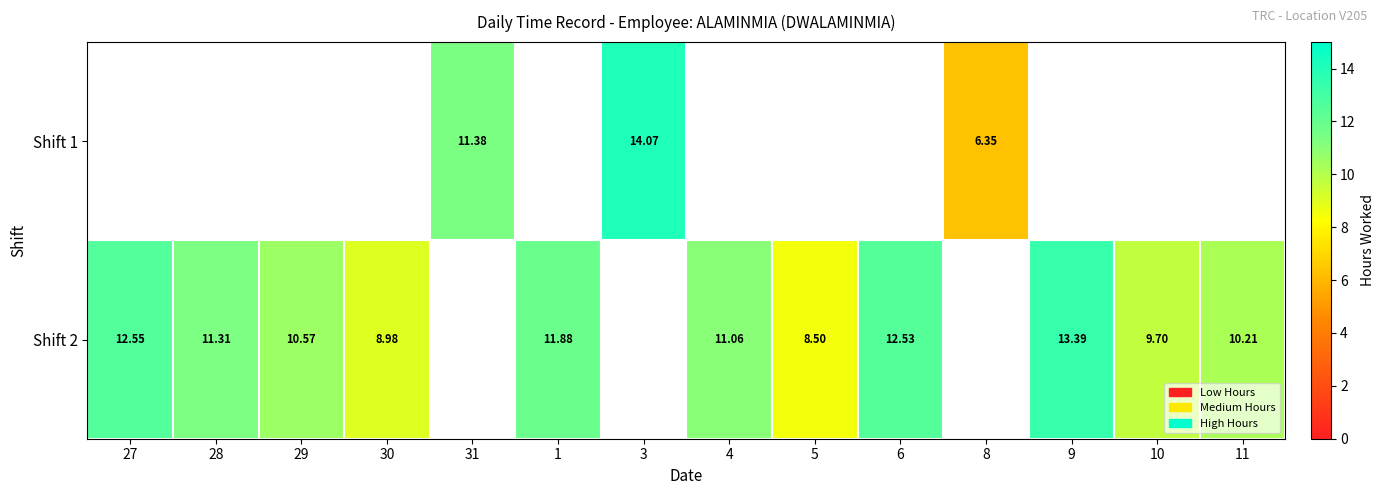

Where is Shift 1 nearest to the value 7?

8